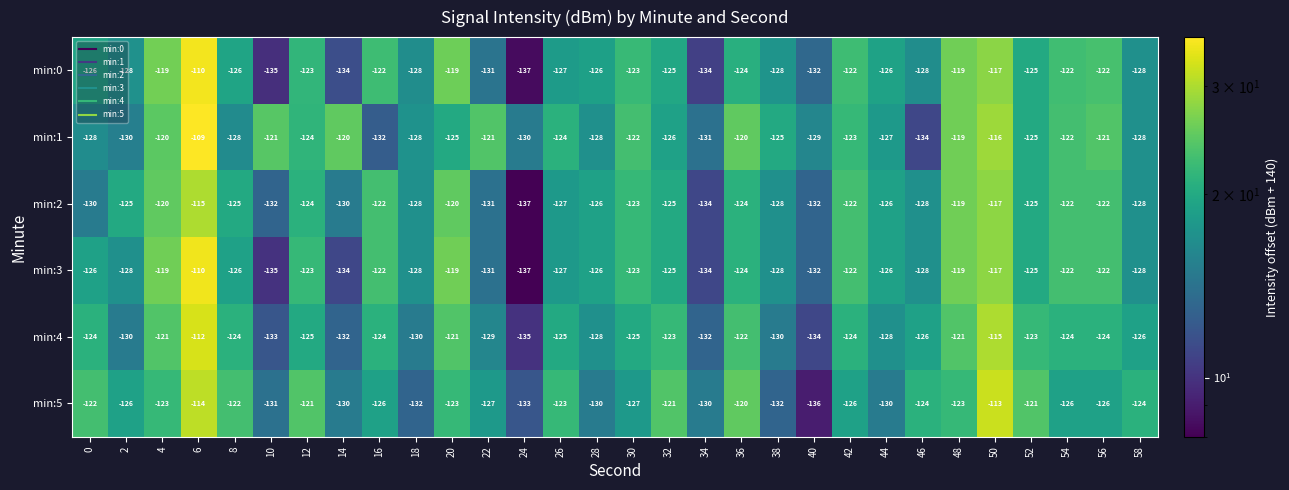

How many series are shown in this chart?

6